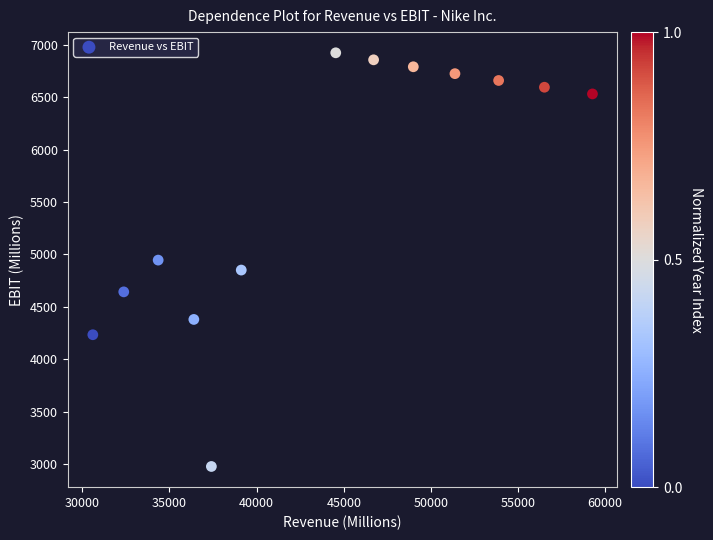

What is the range of X values (max minus min)?

28665.0